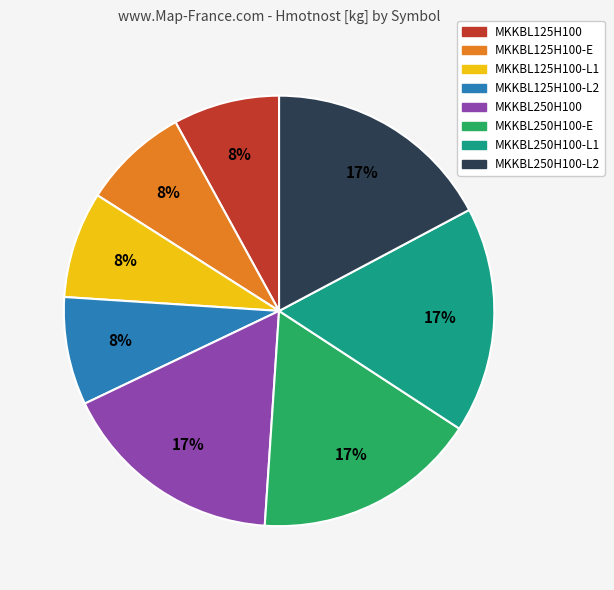

Is the sum of MKKBL250H100 and MKKBL125H100 greater than half?

No